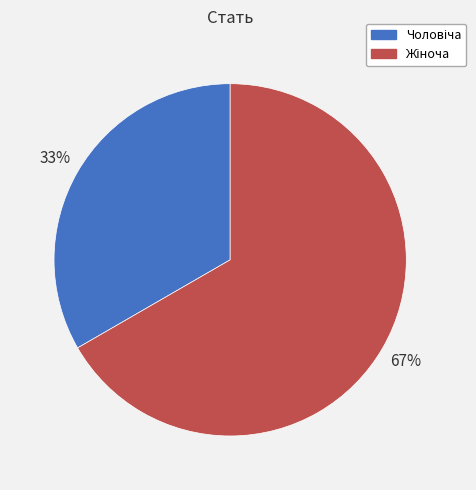

To the nearest percent, what is the average slice percentage?

50%